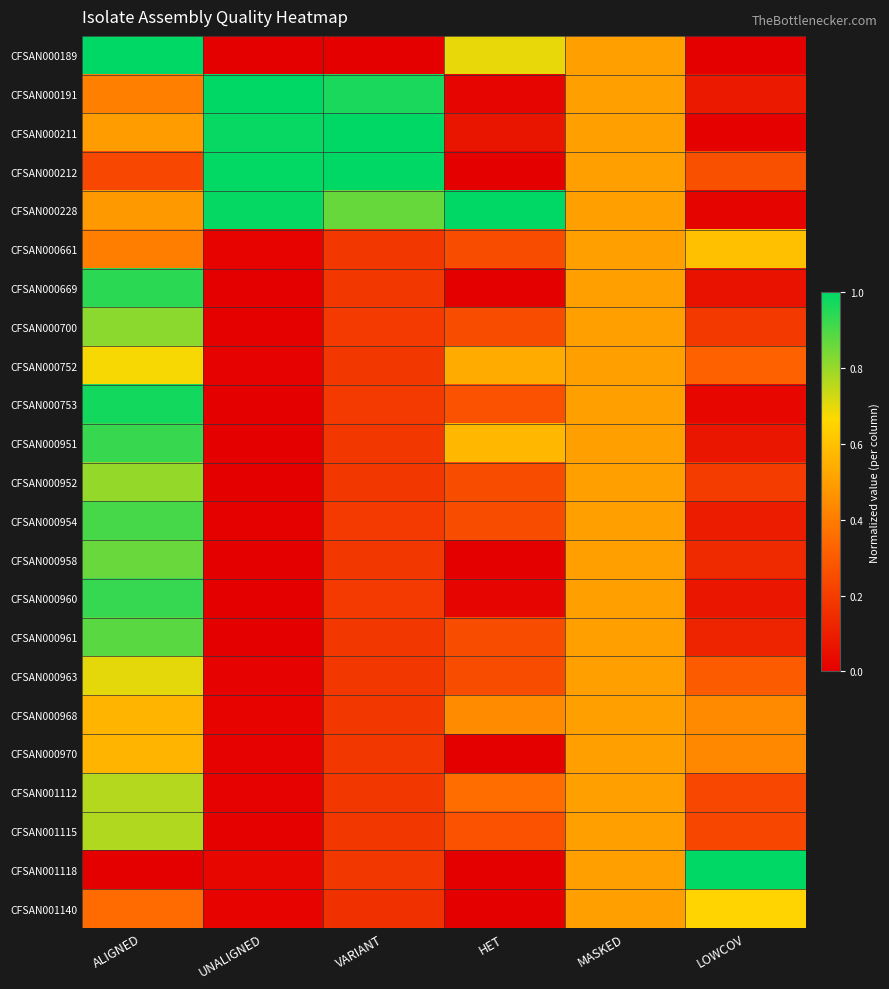

Between ALIGNED and MASKED, which series saw the biggest shift?

CFSAN000189